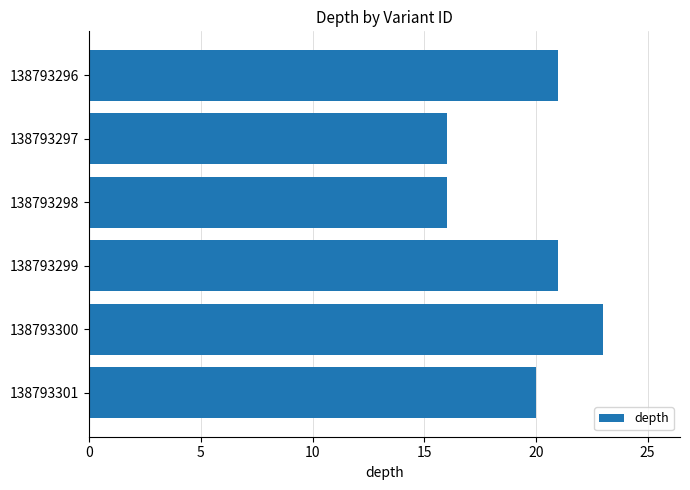

What is the smallest value displayed?

16